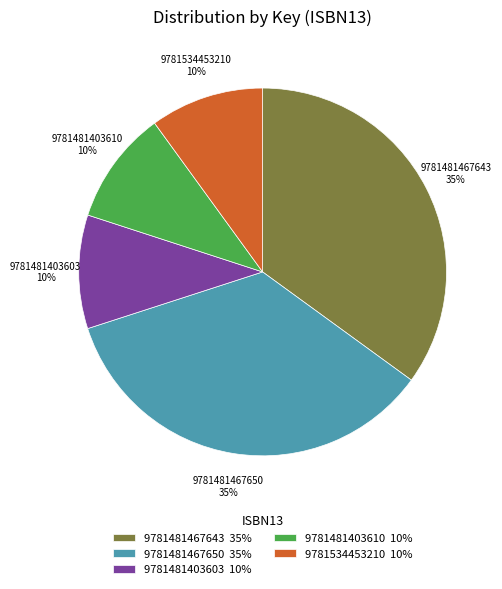

Does 9781481403603 represent more than half of the total?

No